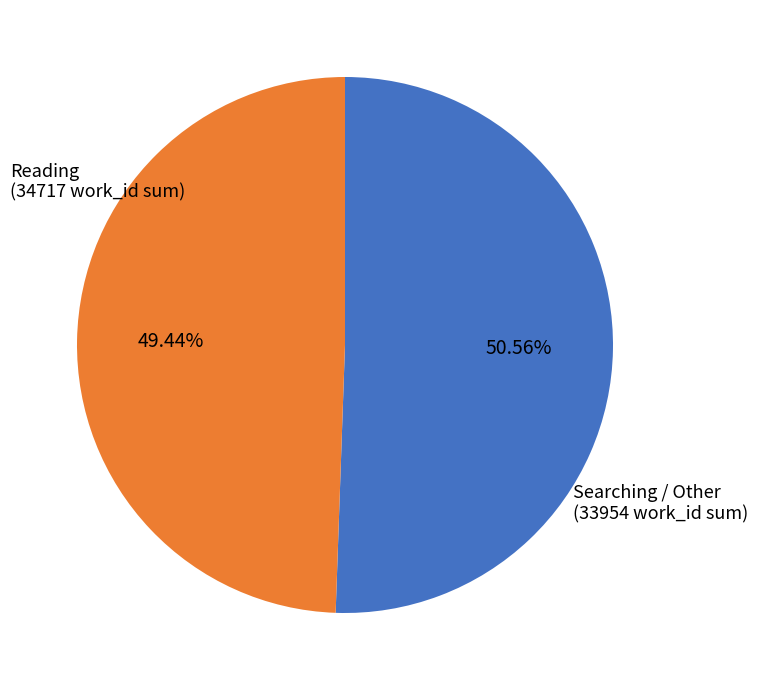

Is there a majority slice in this chart?

Yes